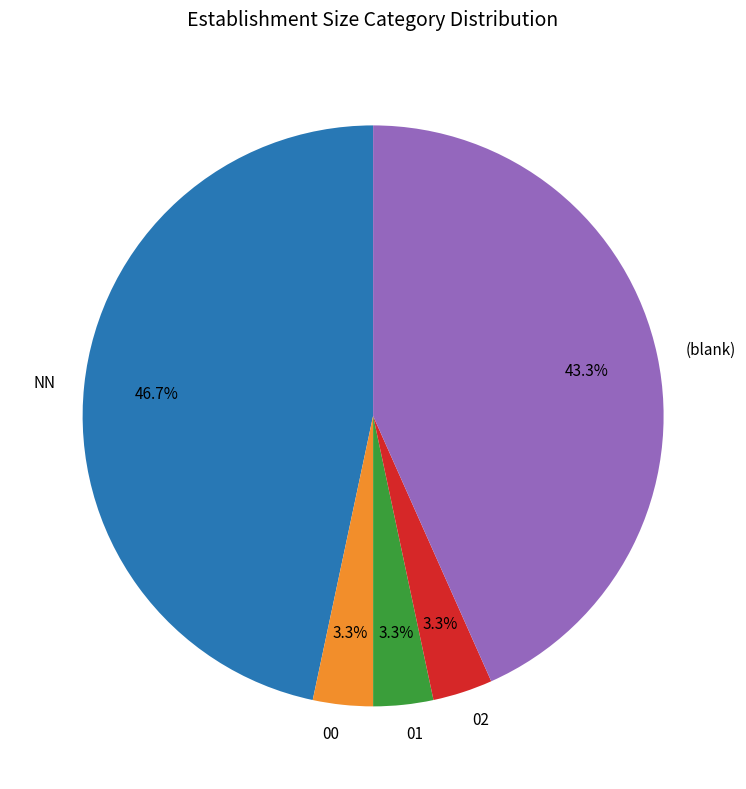

What percentage is the 02 slice, to the nearest percent?

3%